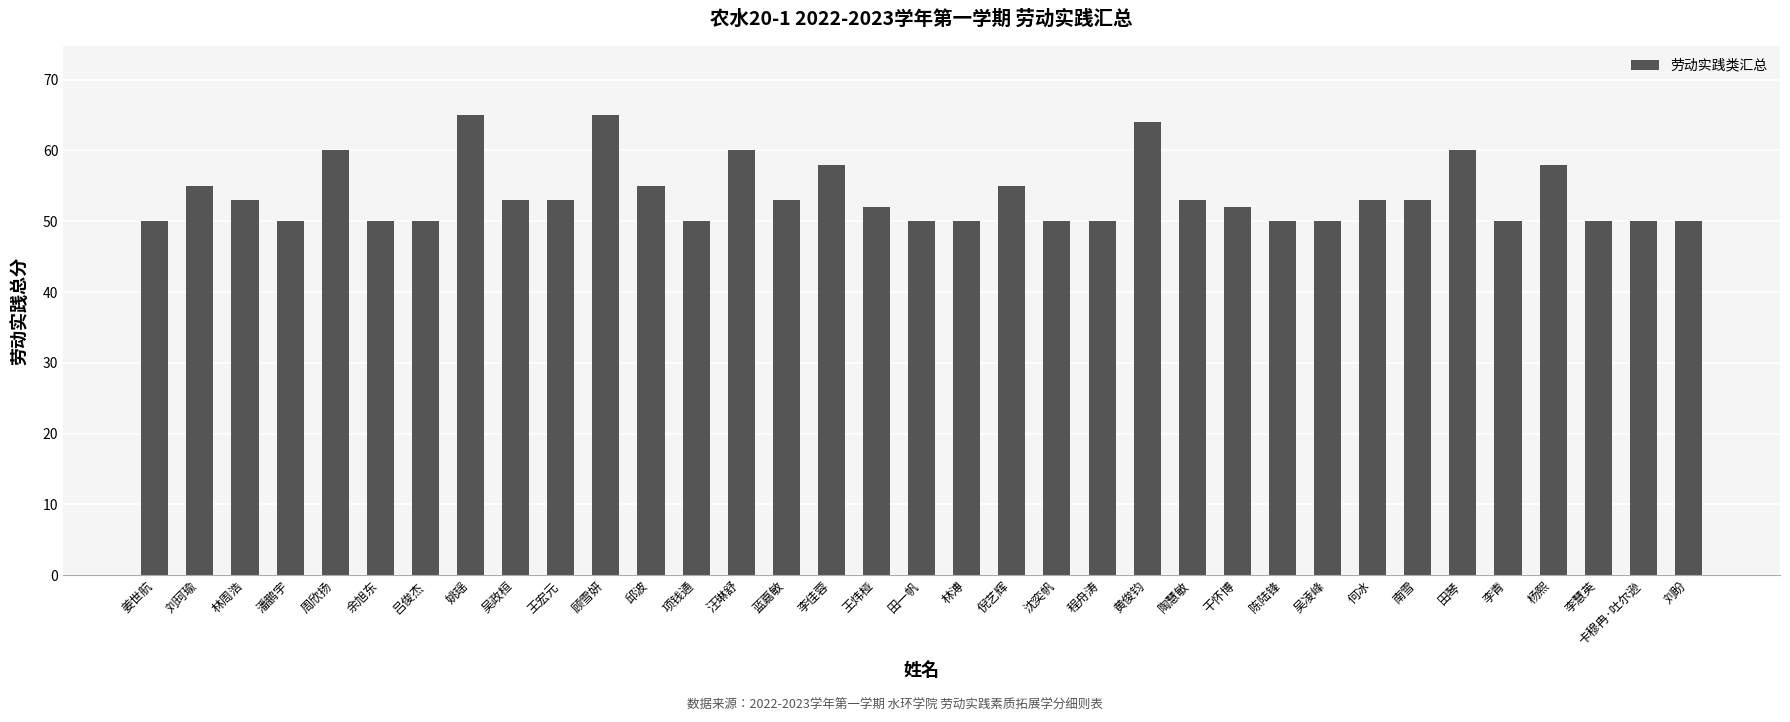

Reading left to right, what are all the values shown in this chart?

姜世航=50	刘珂瑜=55	林周浩=53	潘鹏宇=50	周欣扬=60	余旭东=50	吕俊杰=50	姚瑶=65	吴政桓=53	王宏元=53	顾雪妍=65	邱波=55	项钱通=50	汪琳舒=60	蓝嘉敏=53	李佳蓉=58	王炜桠=52	田一帆=50	林溥=50	倪艺辉=55	沈奕帆=50	程舟涛=50	黄俊钧=64	陶慧敏=53	干怀博=52	陈陆锋=50	吴凌峰=50	何冰=53	南雪=53	田琴=60	李青=50	杨熙=58	李慧英=50	卡穆冉·吐尔逊=50	刘盼=50